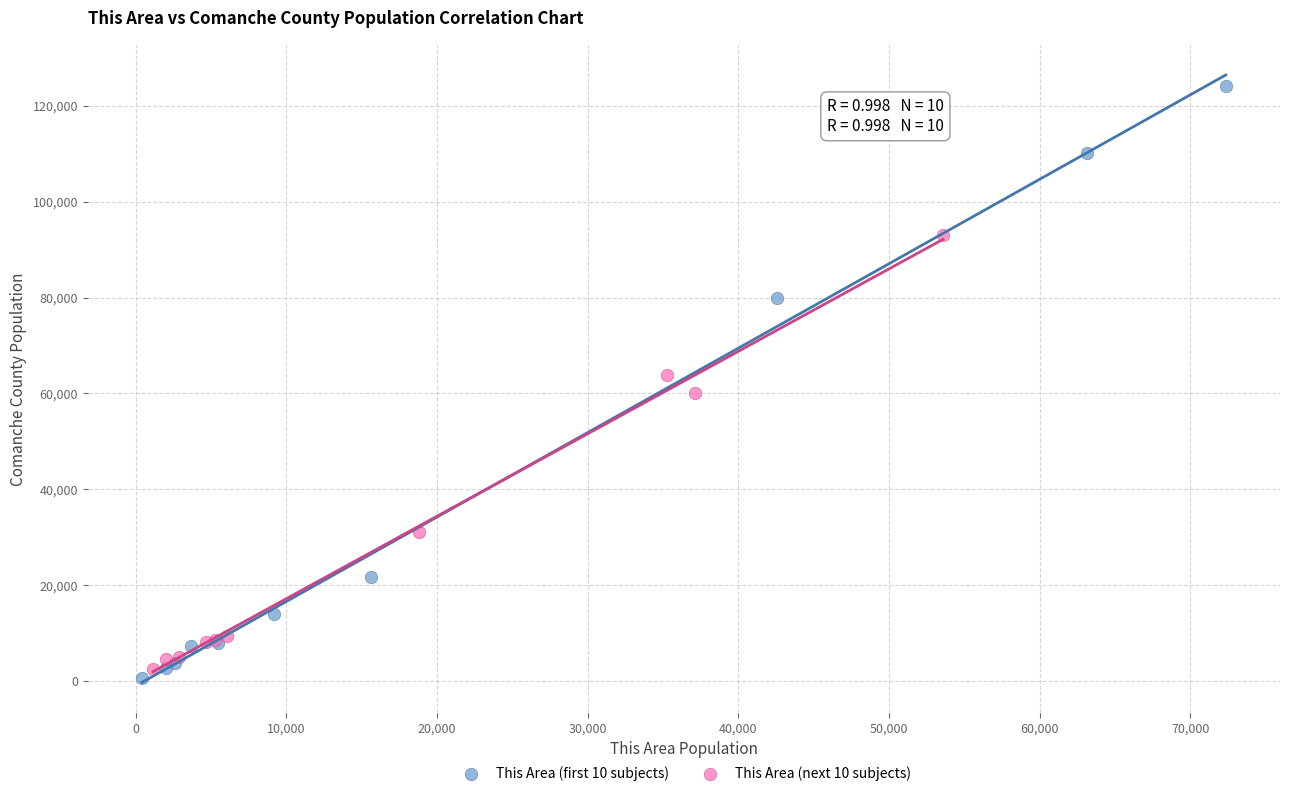

Which series reaches the maximum Y coordinate?

This Area (first 10 subjects)